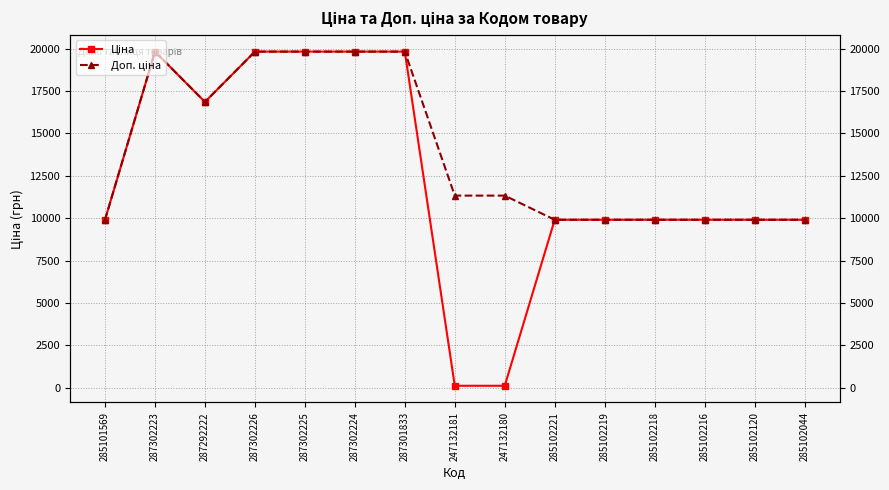

True or false: Доп. ціна and Ціна intersect in this chart.

False